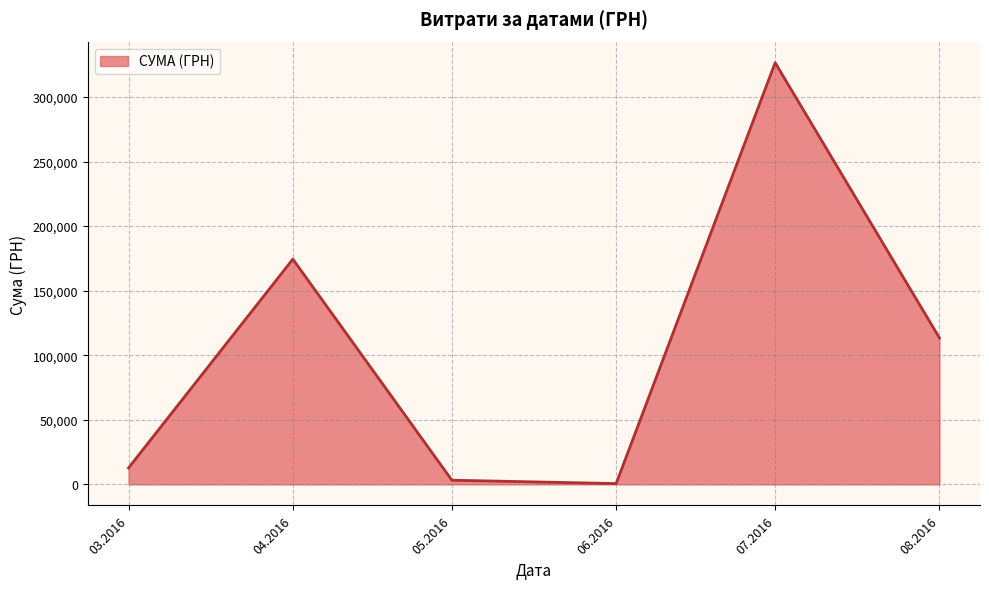

What is the maximum value shown in the chart?

326572.3